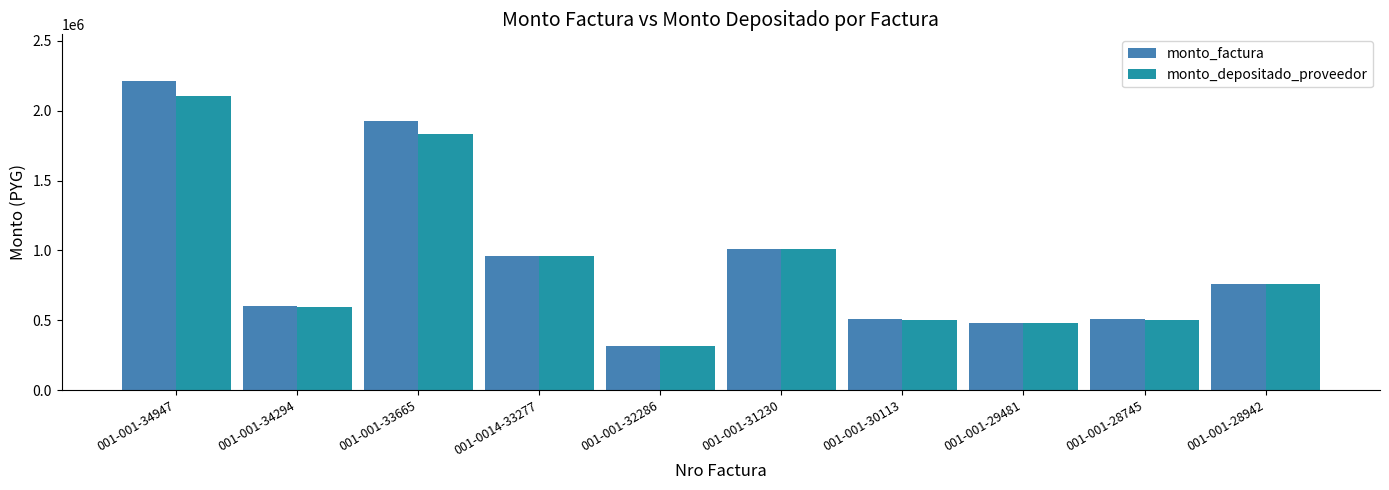

Which category has the highest value across all series?

001-001-34947